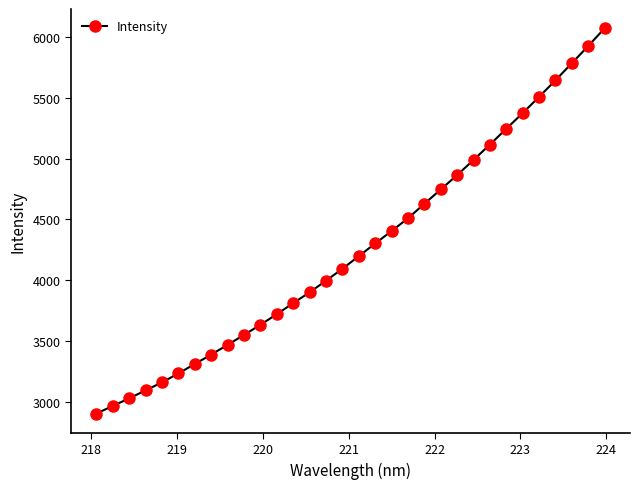

What is the minimum value shown in the chart?

2901.3